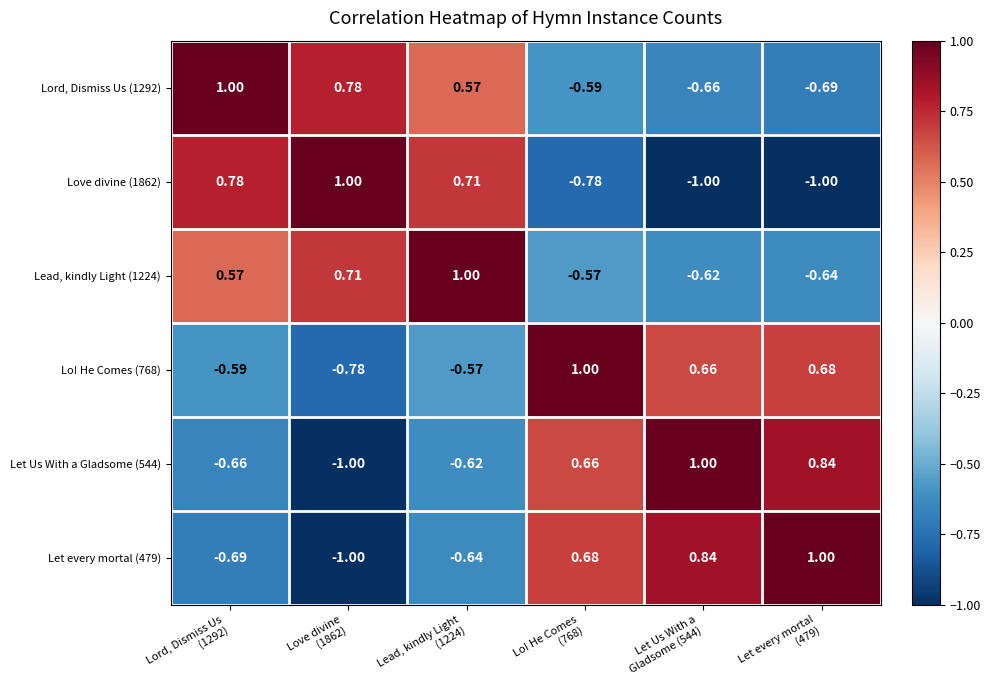

Reading left to right, extract all data points from this chart.

Lord, Dismiss Us (1292): Lord, Dismiss Us
(1292)=1.0	Love divine
(1862)=0.8	Lead, kindly Light
(1224)=0.6	Lo! He Comes
(768)=-0.6	Let Us With a
Gladsome (544)=-0.7	Let every mortal
(479)=-0.7
Love divine (1862): Lord, Dismiss Us
(1292)=0.8	Love divine
(1862)=1.0	Lead, kindly Light
(1224)=0.7	Lo! He Comes
(768)=-0.8	Let Us With a
Gladsome (544)=-1.0	Let every mortal
(479)=-1.0
Lead, kindly Light (1224): Lord, Dismiss Us
(1292)=0.6	Love divine
(1862)=0.7	Lead, kindly Light
(1224)=1.0	Lo! He Comes
(768)=-0.6	Let Us With a
Gladsome (544)=-0.6	Let every mortal
(479)=-0.6
Lo! He Comes (768): Lord, Dismiss Us
(1292)=-0.6	Love divine
(1862)=-0.8	Lead, kindly Light
(1224)=-0.6	Lo! He Comes
(768)=1.0	Let Us With a
Gladsome (544)=0.7	Let every mortal
(479)=0.7
Let Us With a Gladsome (544): Lord, Dismiss Us
(1292)=-0.7	Love divine
(1862)=-1.0	Lead, kindly Light
(1224)=-0.6	Lo! He Comes
(768)=0.7	Let Us With a
Gladsome (544)=1.0	Let every mortal
(479)=0.8
Let every mortal (479): Lord, Dismiss Us
(1292)=-0.7	Love divine
(1862)=-1.0	Lead, kindly Light
(1224)=-0.6	Lo! He Comes
(768)=0.7	Let Us With a
Gladsome (544)=0.8	Let every mortal
(479)=1.0